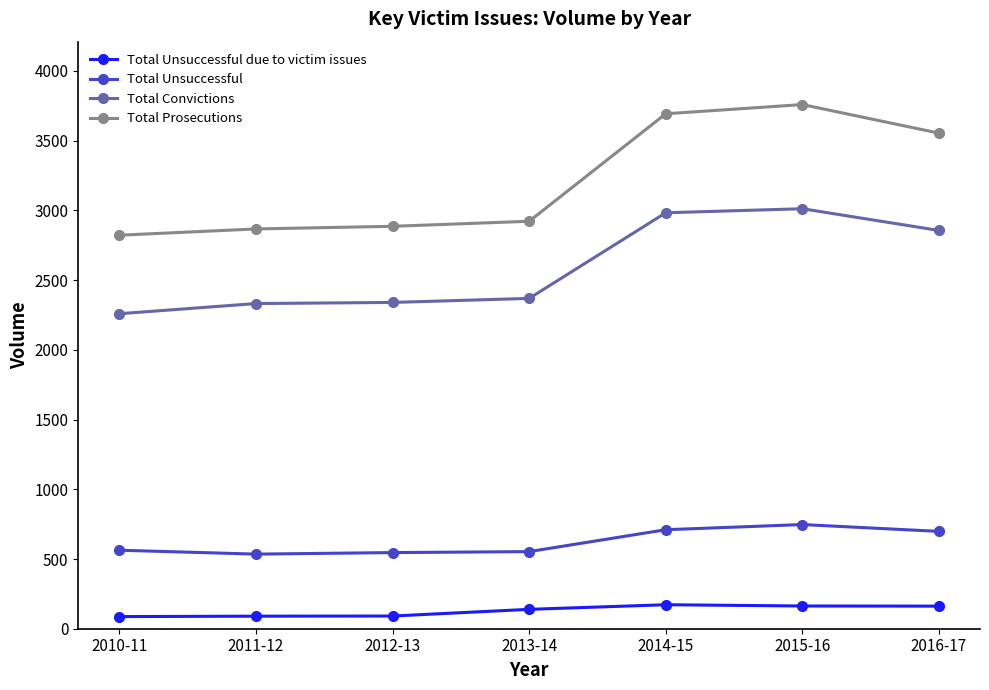

True or false: Total Unsuccessful has more than 2 points higher than both neighbors.

False